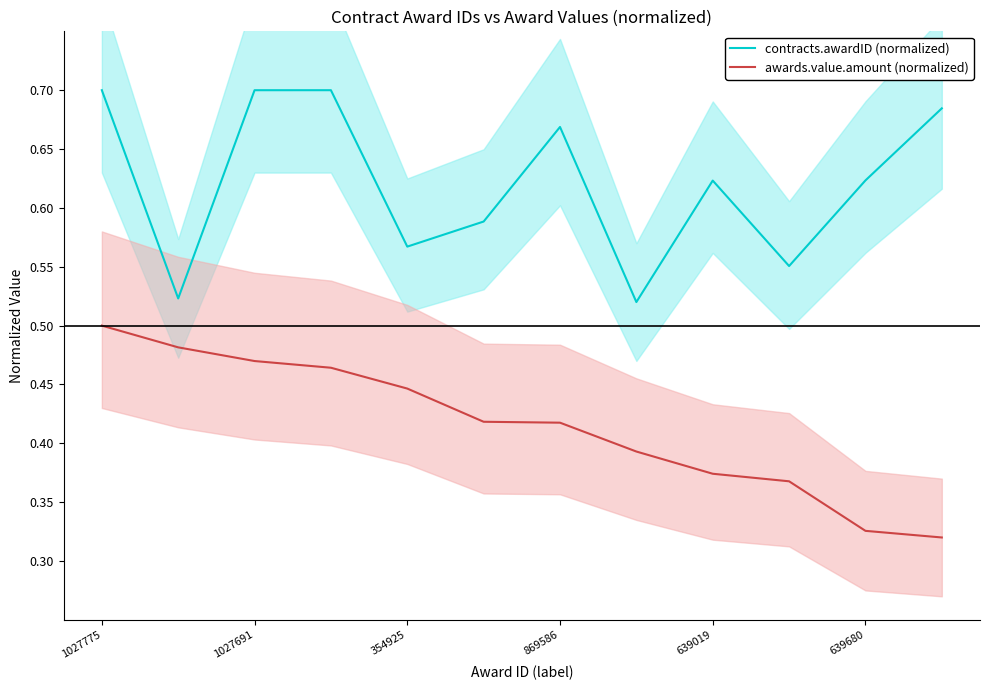

How many lines are shown in the chart?

2